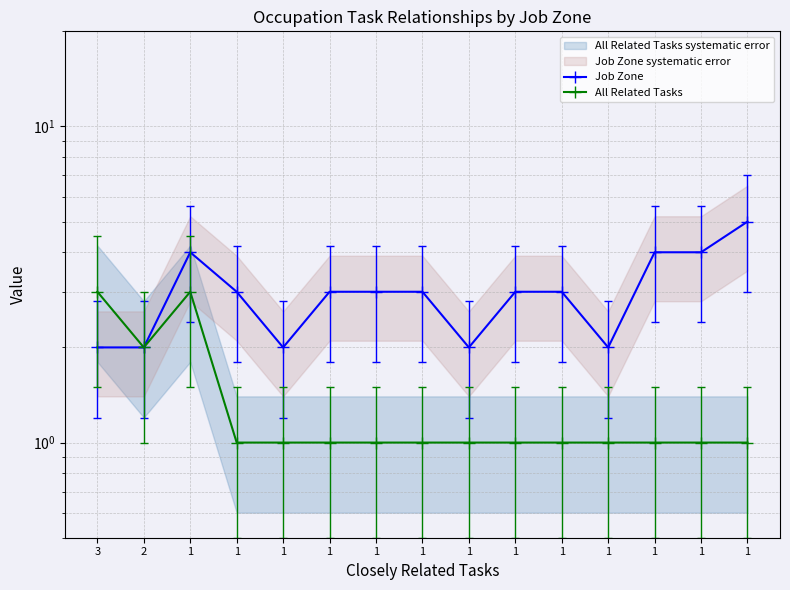

Is this an area chart (filled region under the line)?

No